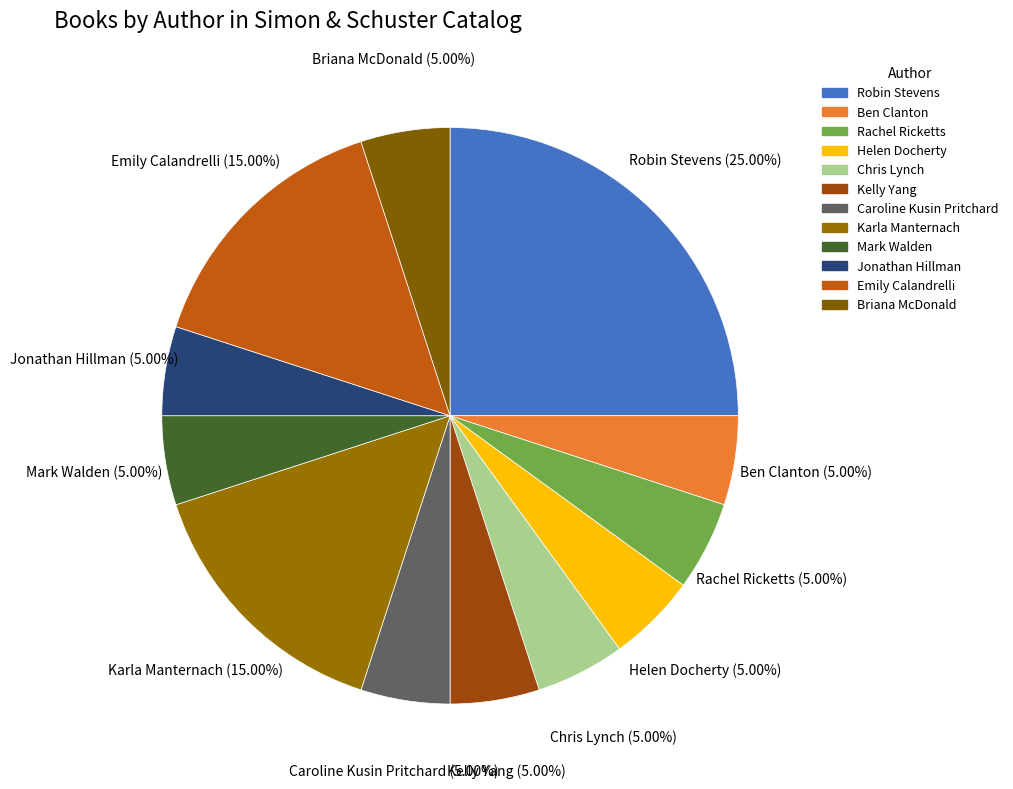

Do Ben Clanton and Rachel Ricketts together represent more than half of the pie?

No